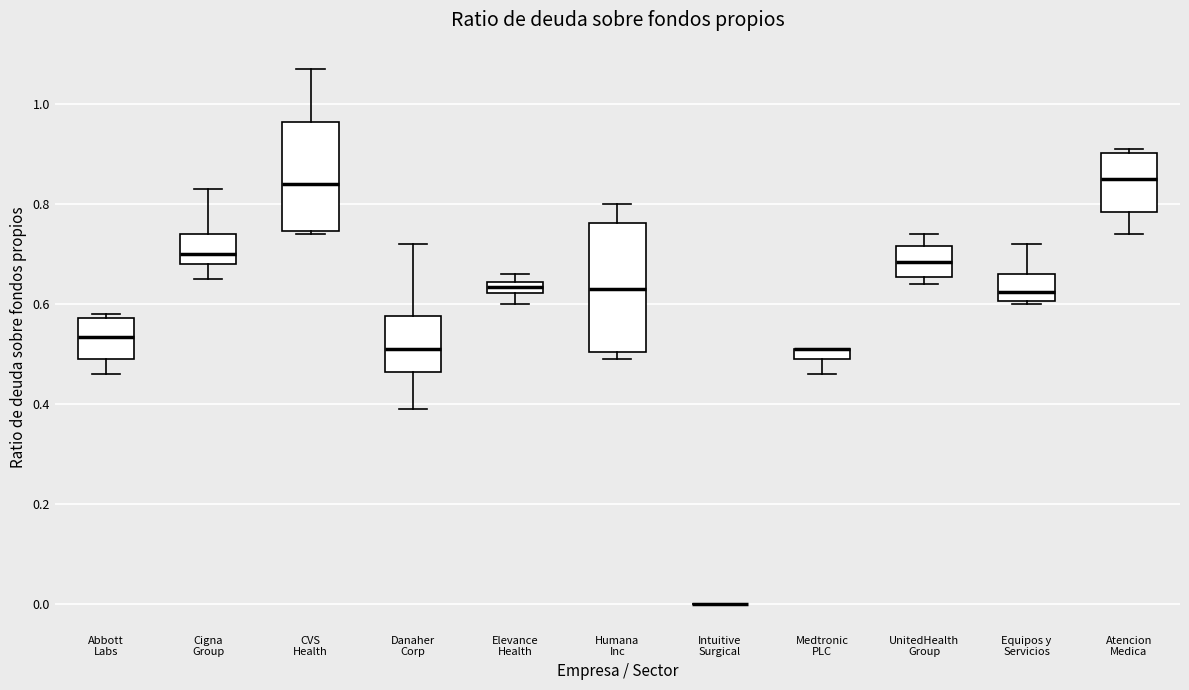

Where does the lower whisker of the box for Atencion Medica end on the y-axis? The values are not printed on the chart, so give them approximately, as read against the axis.

0.74